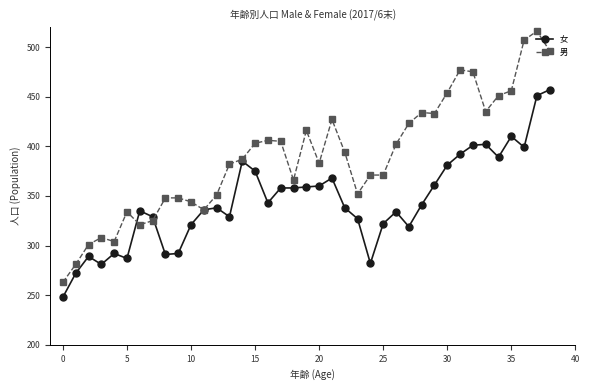

True or false: 男 has more than 0 interior local peaks.

True